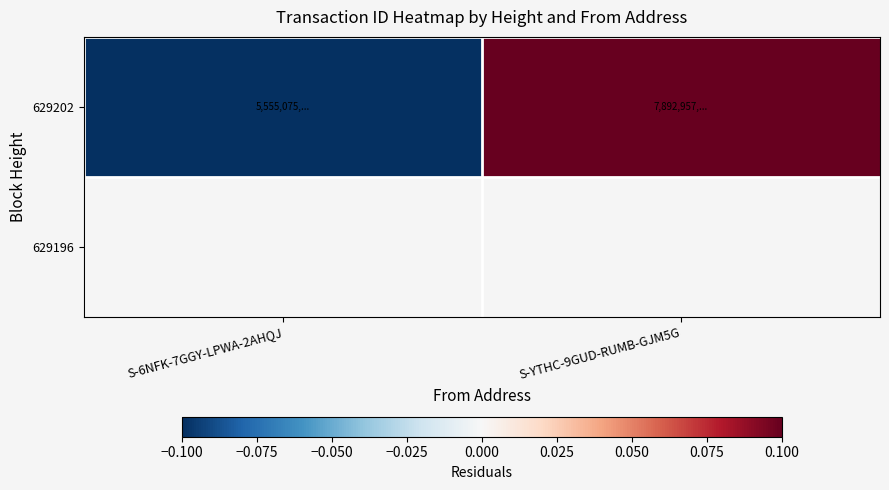

How many values in the 629202 series are below 1?

1